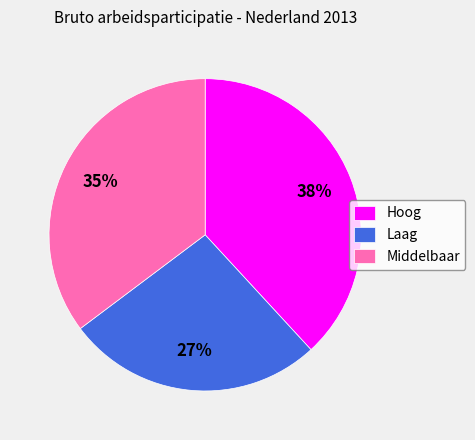

Which category has the smallest portion of the pie?

Laag